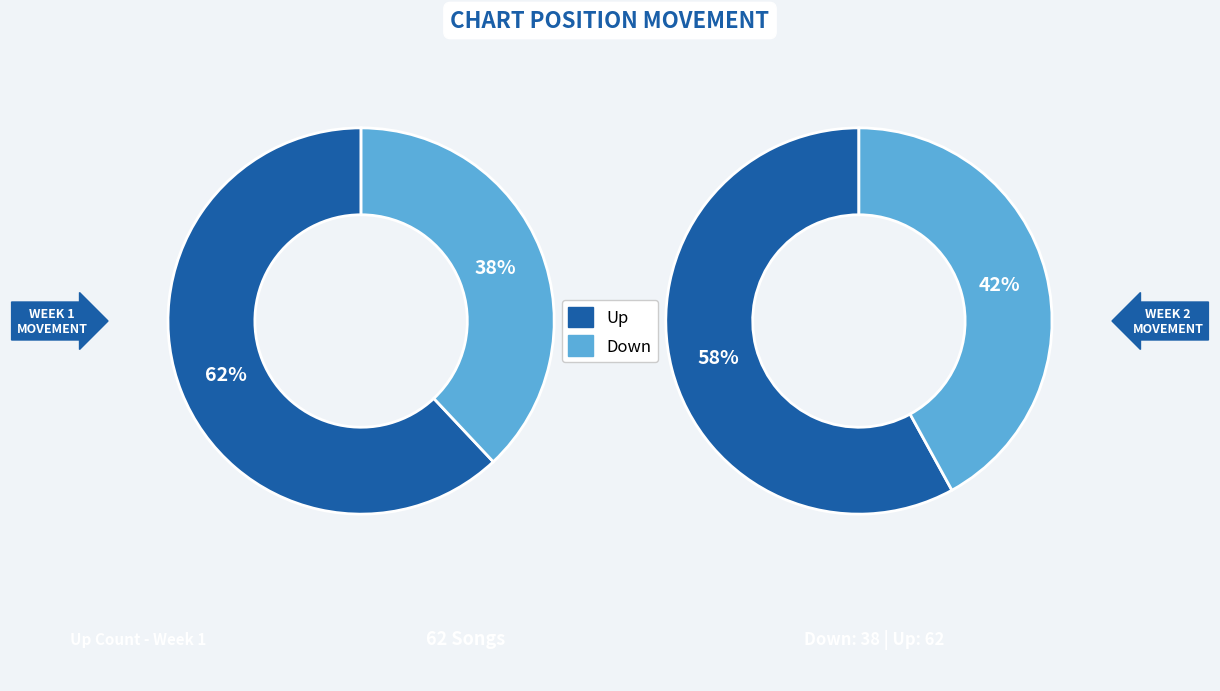

To the nearest percent, what is the average slice percentage?

50%